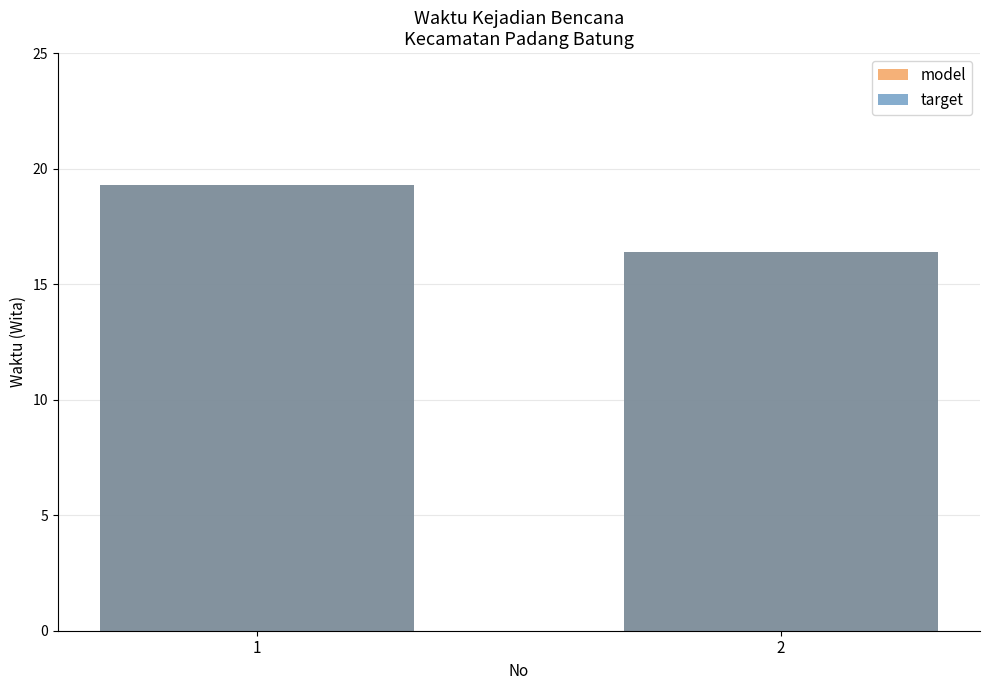

At which label does target first exceed 19?

1